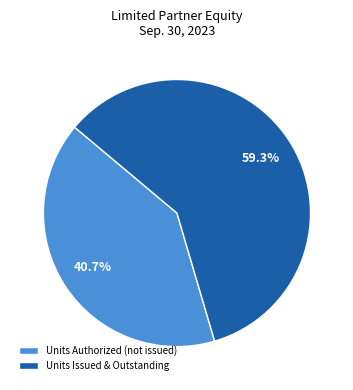

What percentage is NOT represented by Units Authorized (not issued)?

59.3%